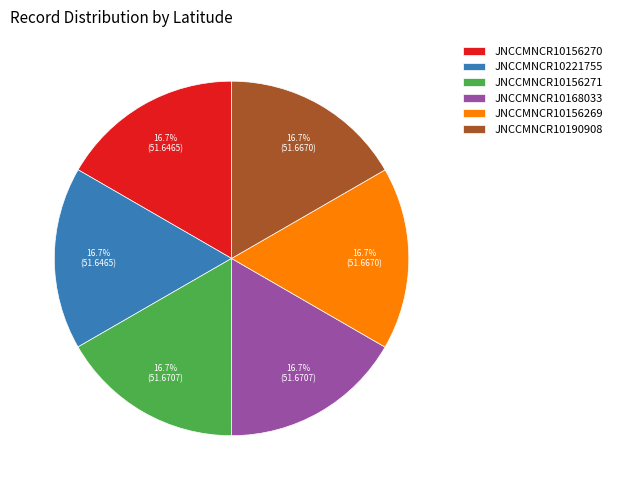

Approximately how many times larger is the value at JNCCMNCR10156271 compared to JNCCMNCR10156269?

1.0